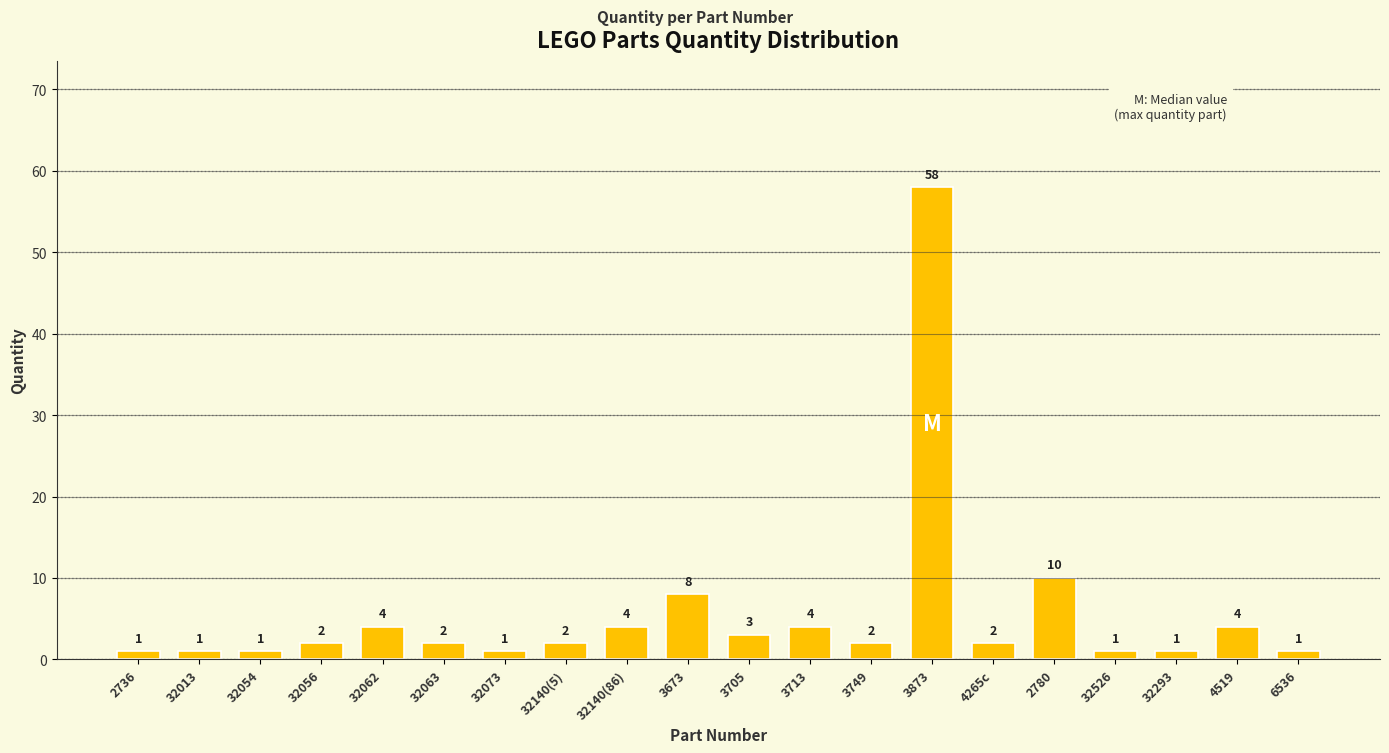

The value at 32073 is 1. True or false?

True